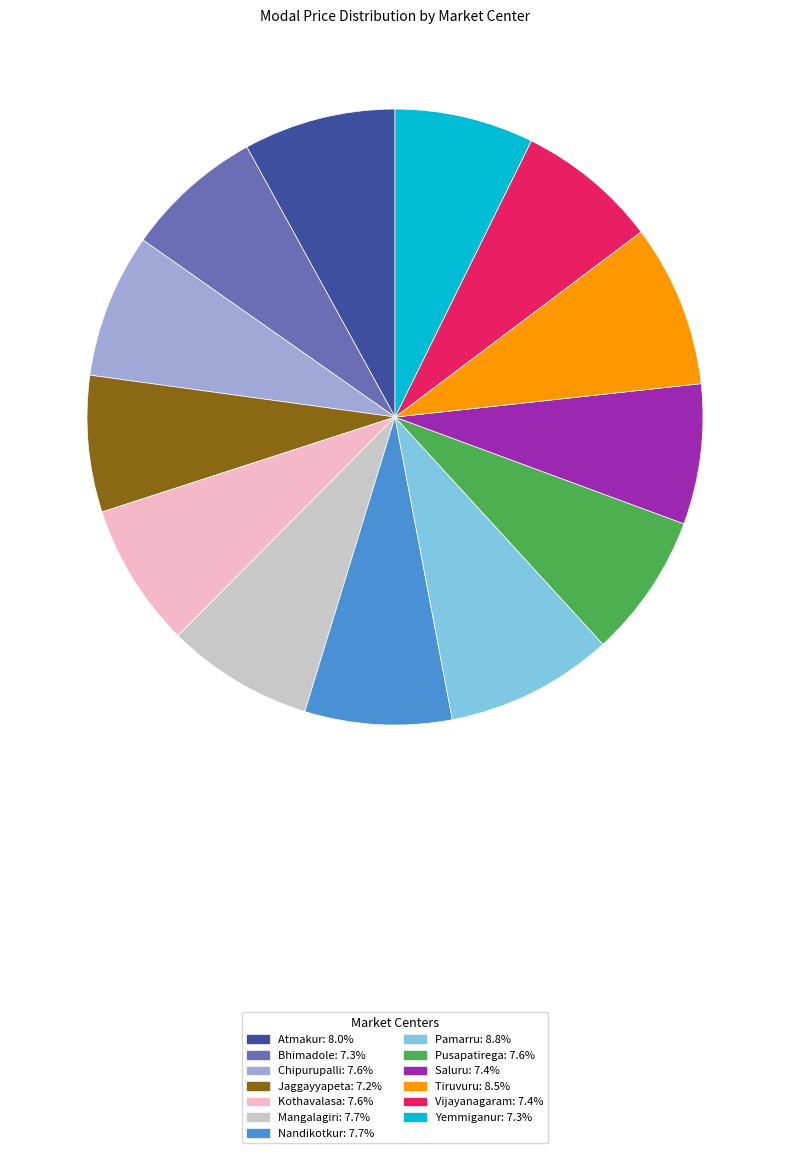

What is the ratio of the value at Kothavalasa to the value at Chipurupalli?

1.0